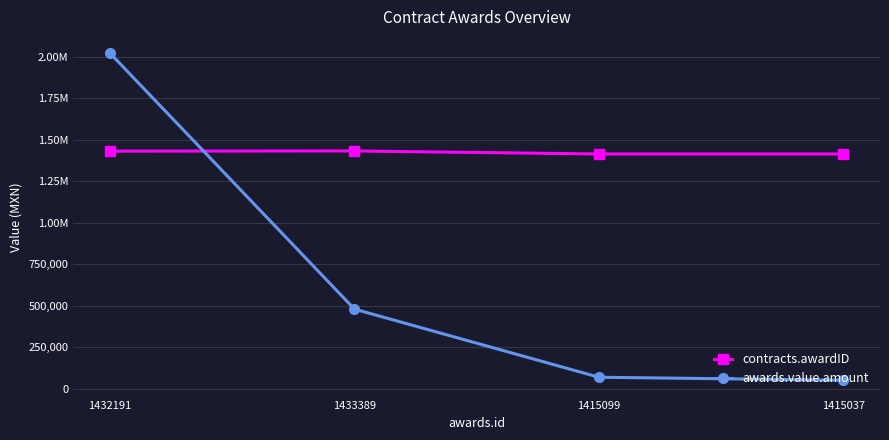

Which has a higher value, 1415099 or 1433389?

1433389